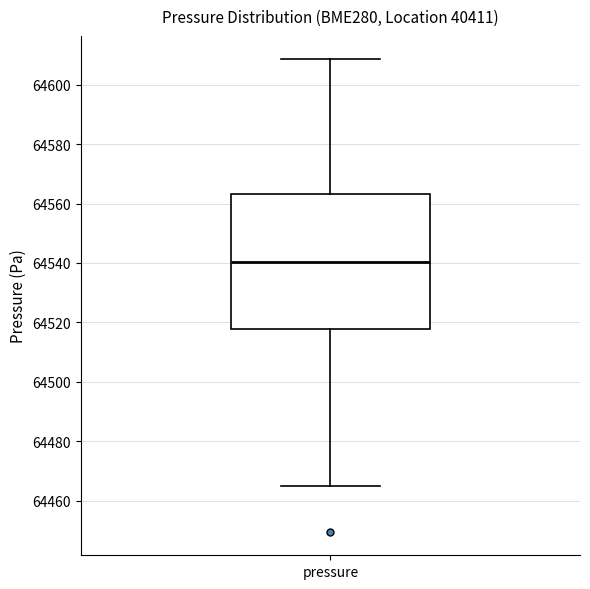

Transcribe this box plot: give where the median line is, the range the box spans, and where the two whiskers end, as read against the y-axis. The values are not printed on the chart, so give them approximately, as read against the axis.

median 64540, box 64518 to 64564, whiskers 64464 to 64608